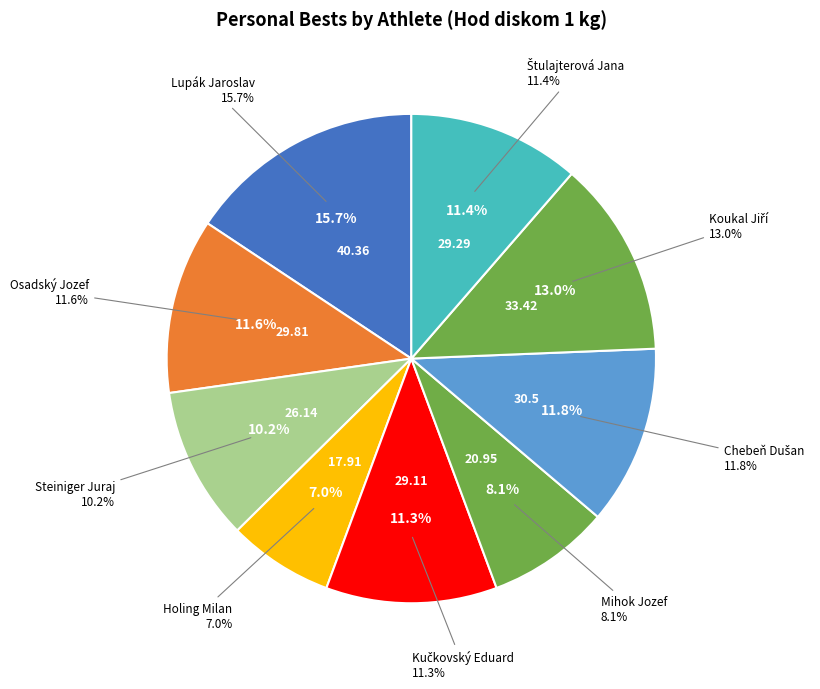

Count the number of slices in the pie.

9